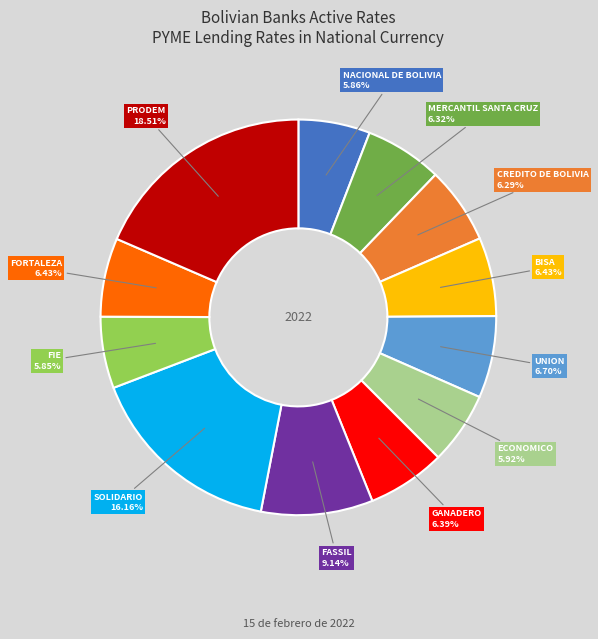

Is there a majority slice in this chart?

No